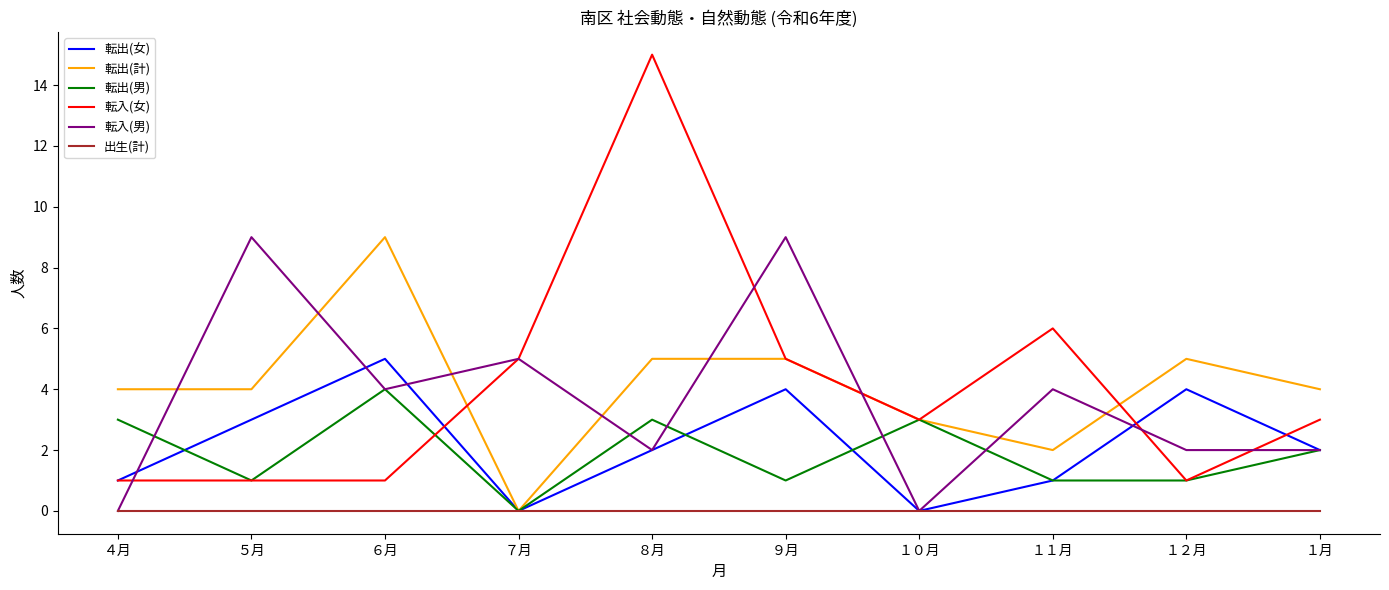

Between １１月 and １月, which series saw the biggest shift?

転入(女)